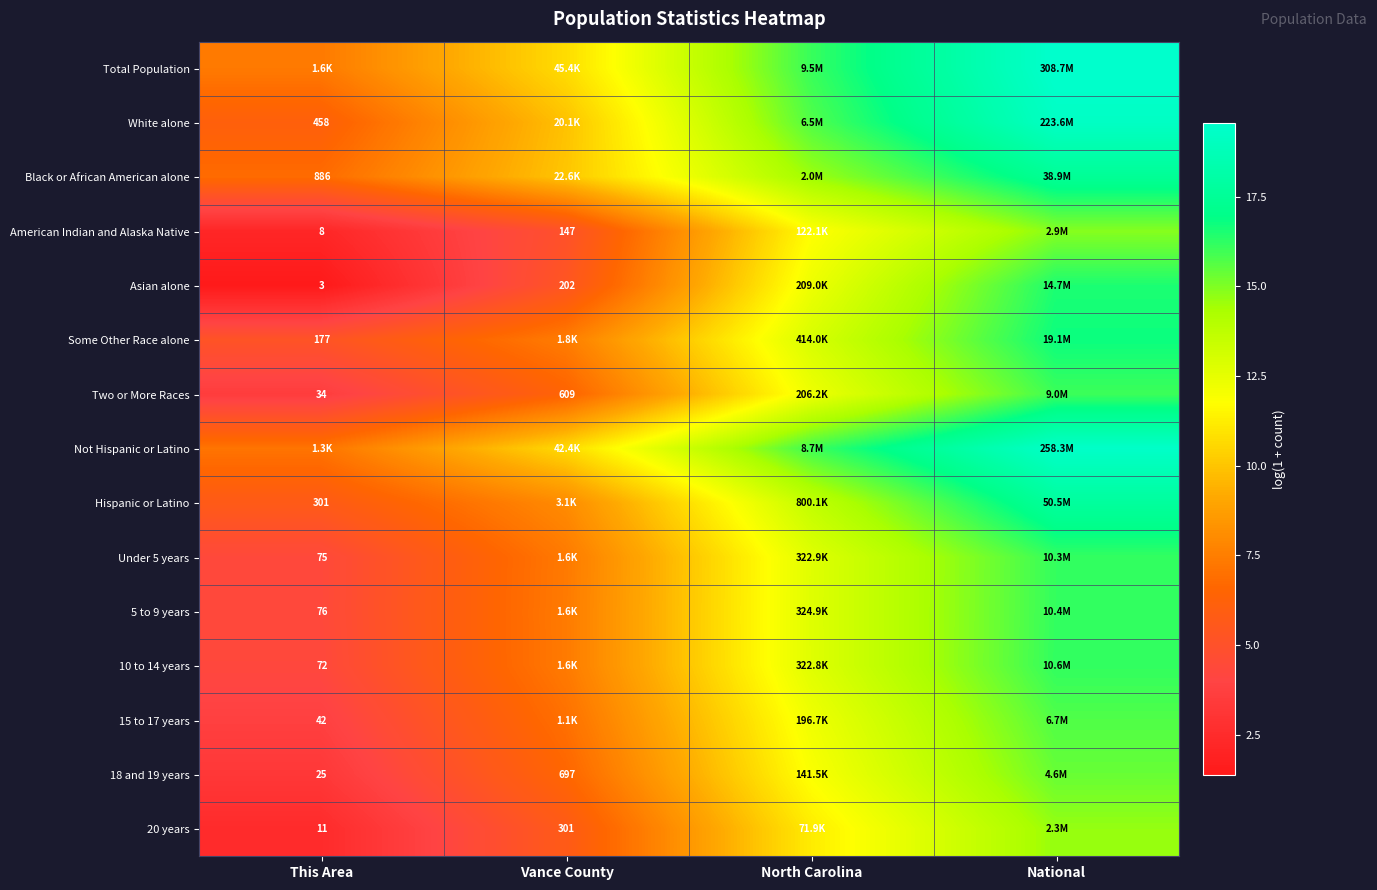

At which label is American Indian and Alaska Native closest to 8?

Vance County